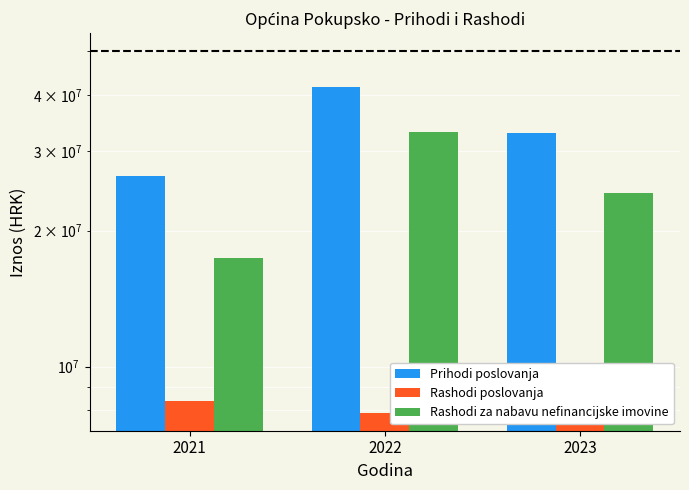

Rank the categories by Prihodi poslovanja value from highest to lowest.

2022, 2023, 2021